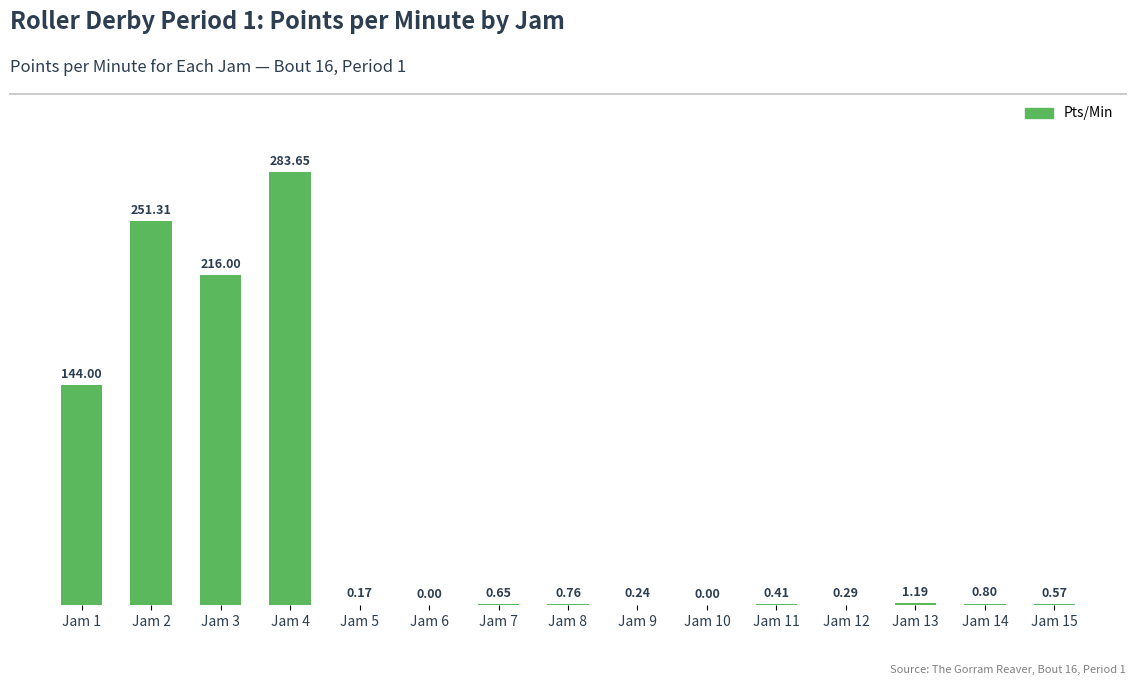

What is the change in value from Jam 6 to Jam 8?

+0.8